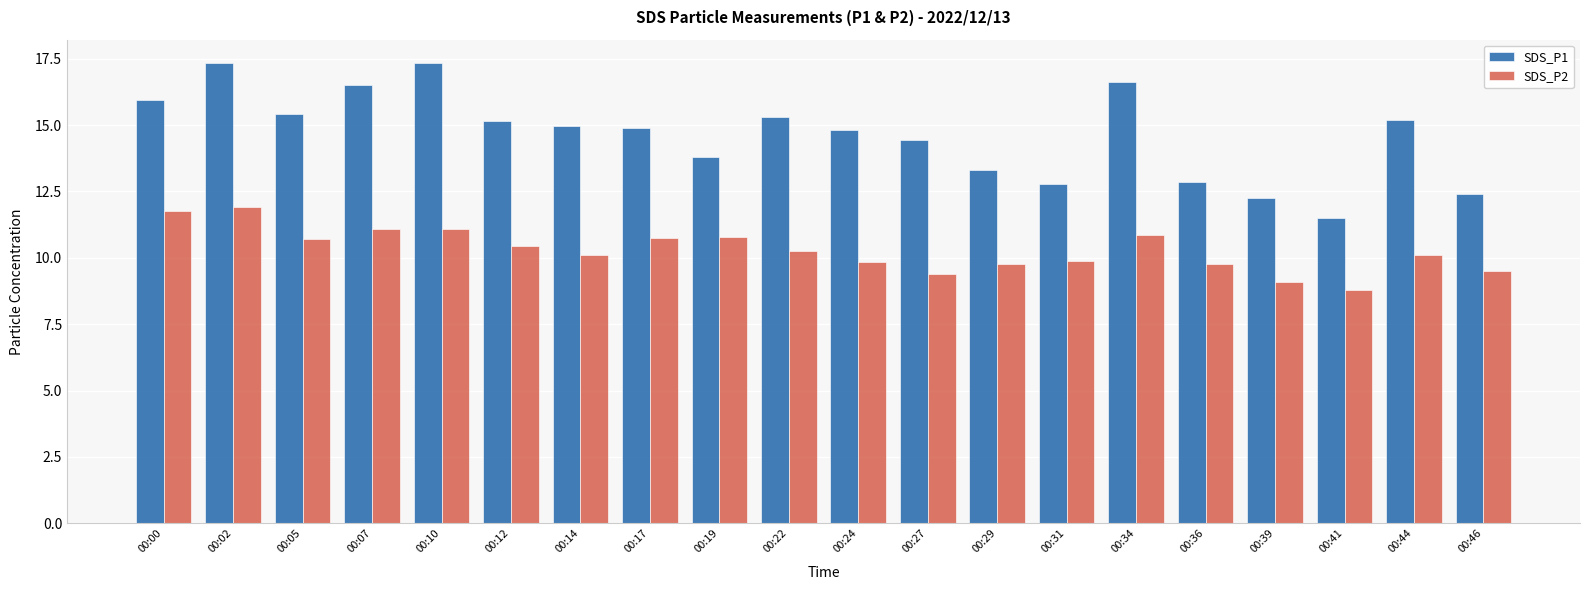

Does the chart contain stacked bars?

No